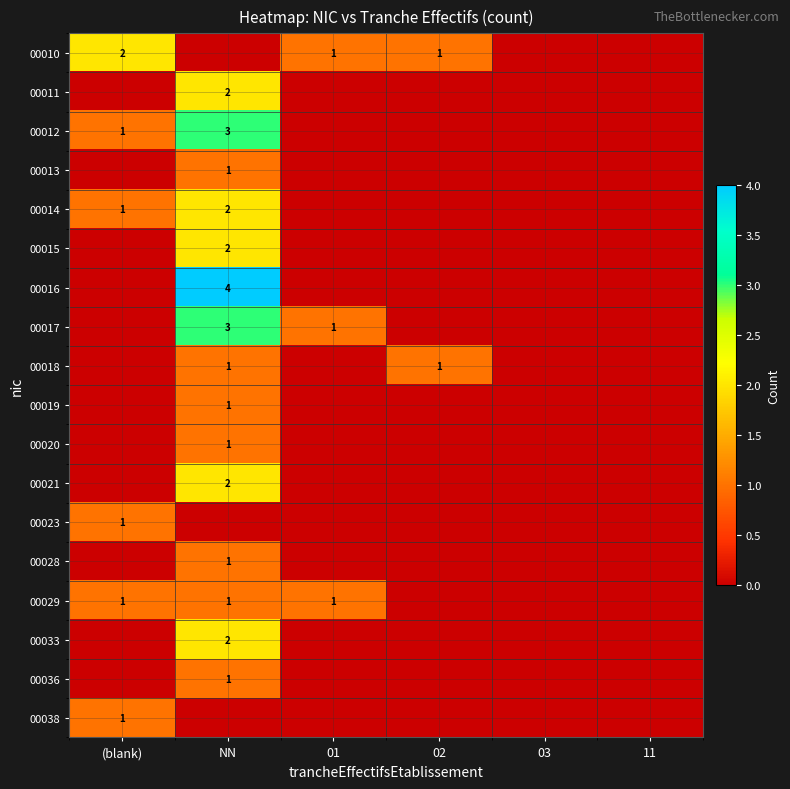

True or false: 00018 has a value of 1 at 02.

True